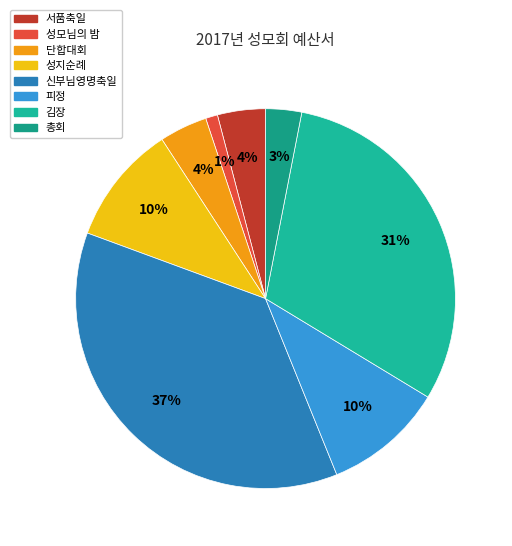

True or false: 서품축일 accounts for 4% of the total.

True